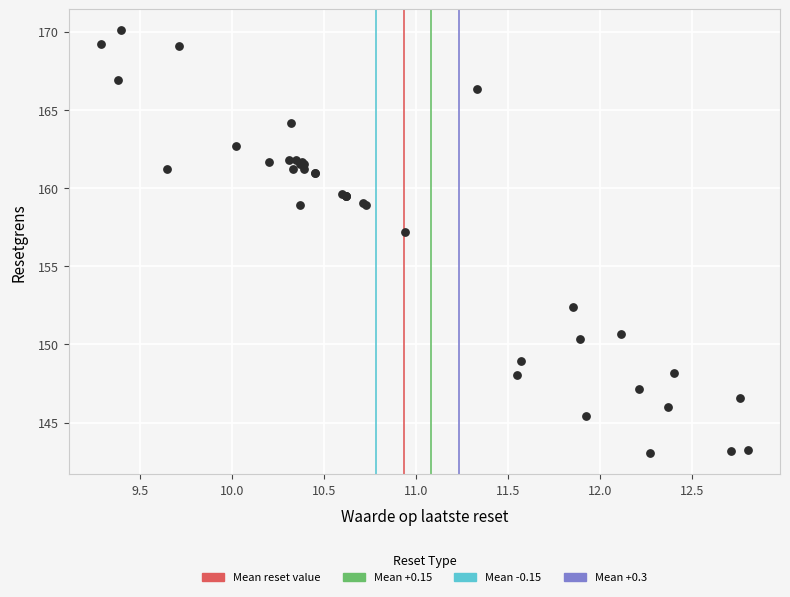

What Y value in the scatter plot is closest to 156?

157.2